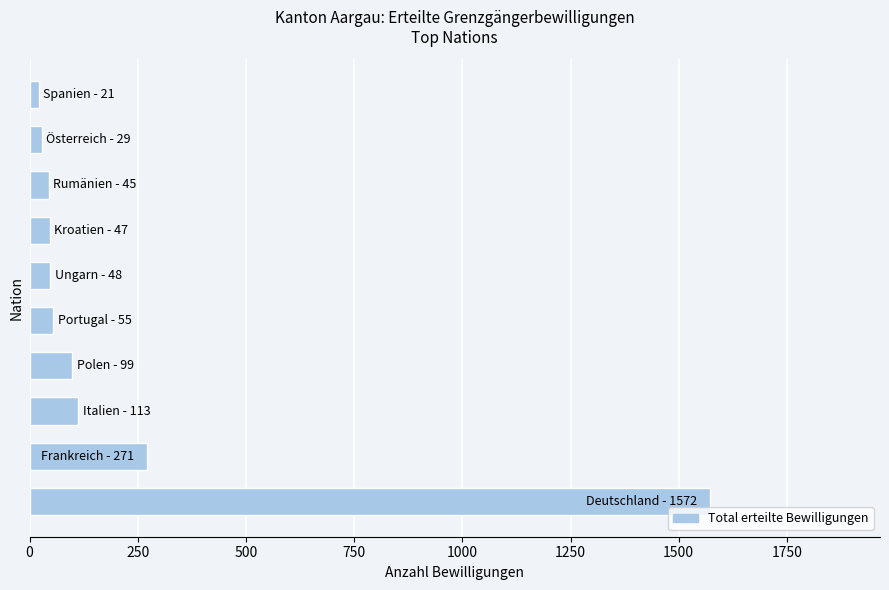

What is the maximum value shown in the chart?

1572